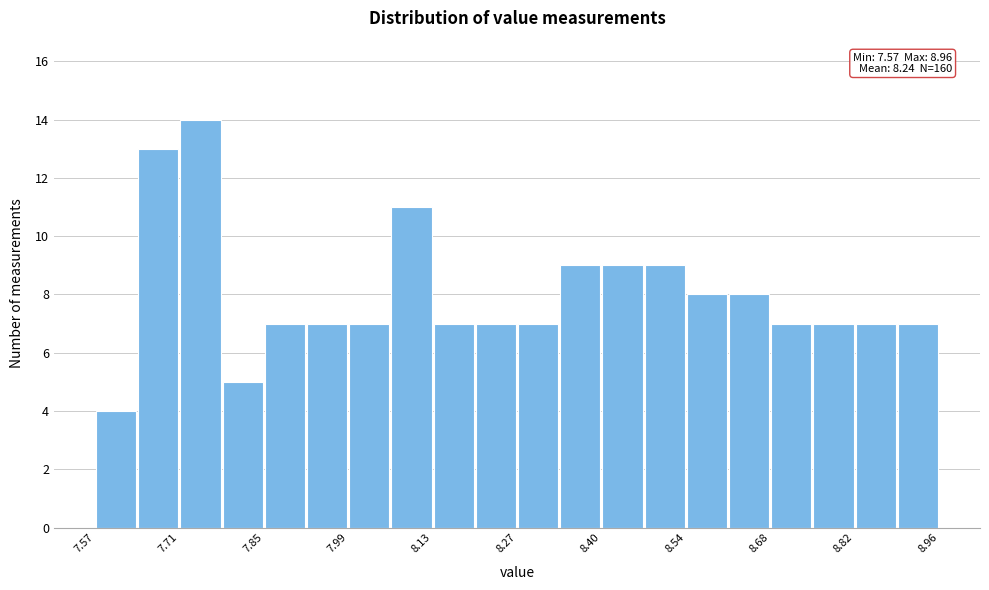

Read against the x-axis, roughly where is the centre of the tallest bar?

7.74